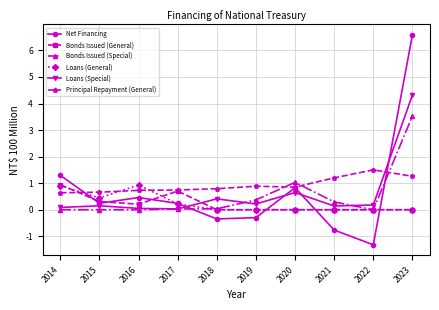

At which label is Net Financing closest to 2?

2014